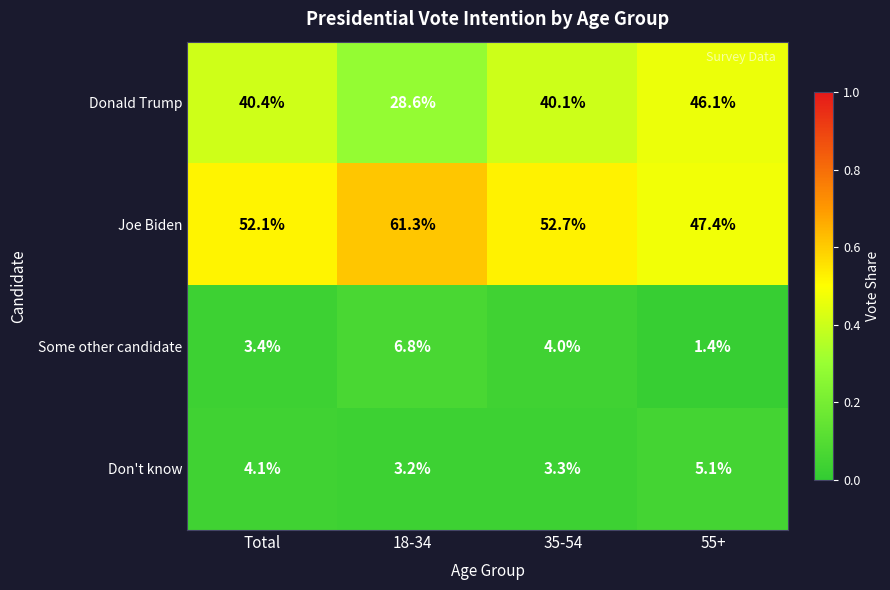

Which label corresponds to the smallest value in the chart?

55+